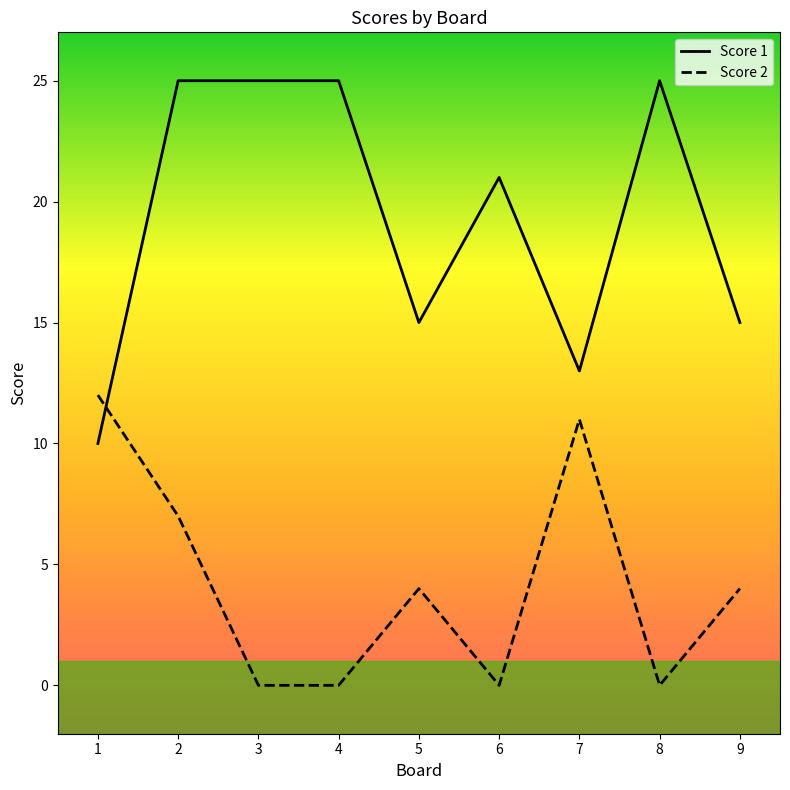

Reading left to right, what are all the values shown in this chart?

Score 1: 10	25	25	25	15	21	13	25	15
Score 2: 12	7	0	0	4	0	11	0	4